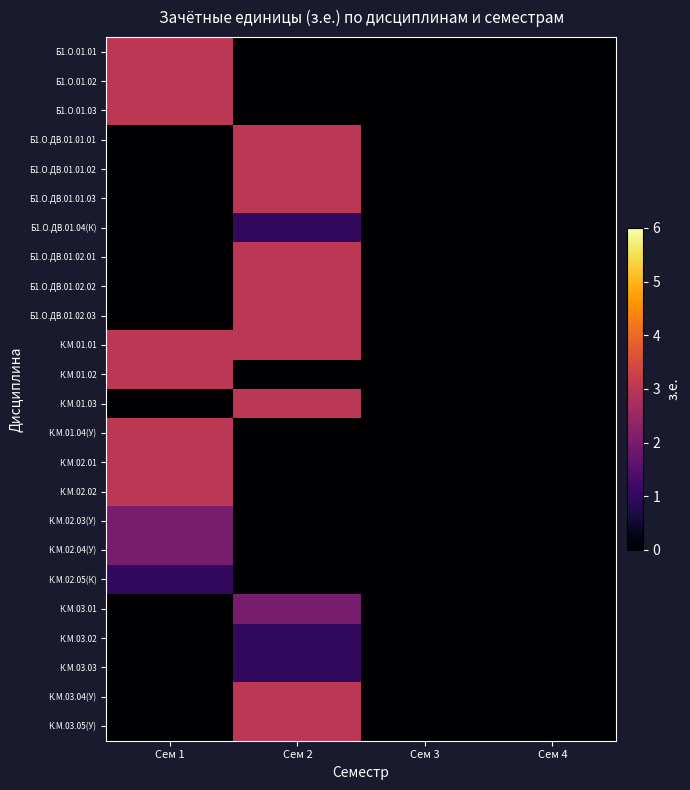

What is the maximum value shown in the chart?

3